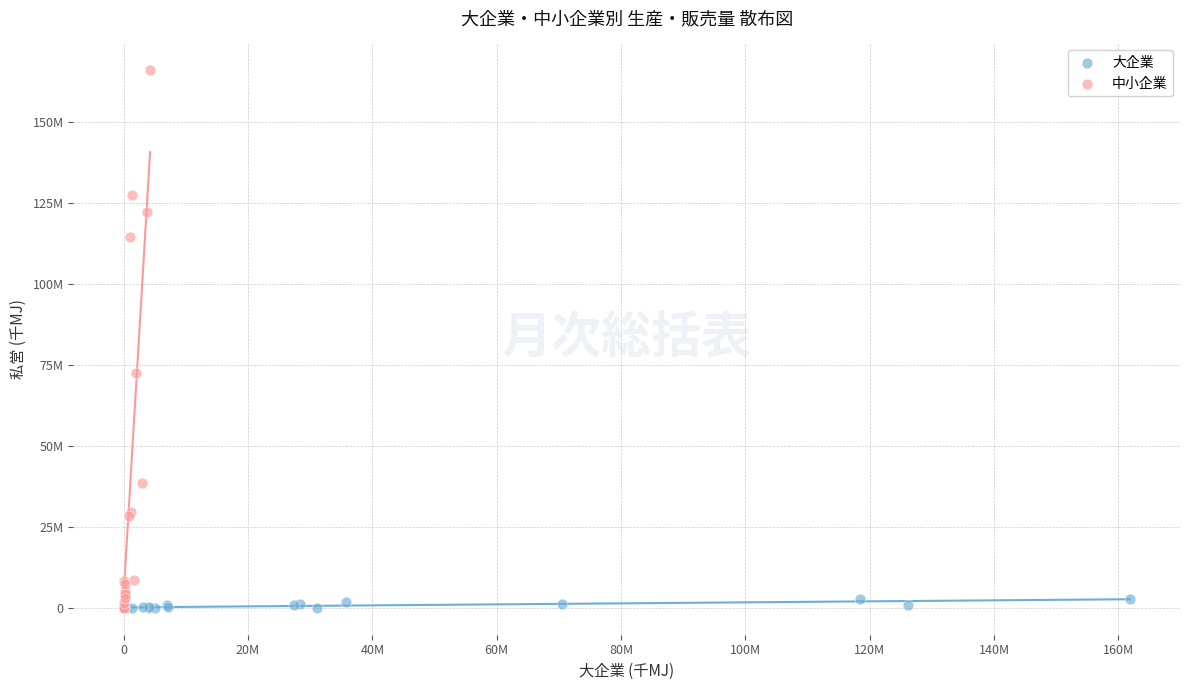

What are all the series names shown in the legend?

大企業, 中小企業